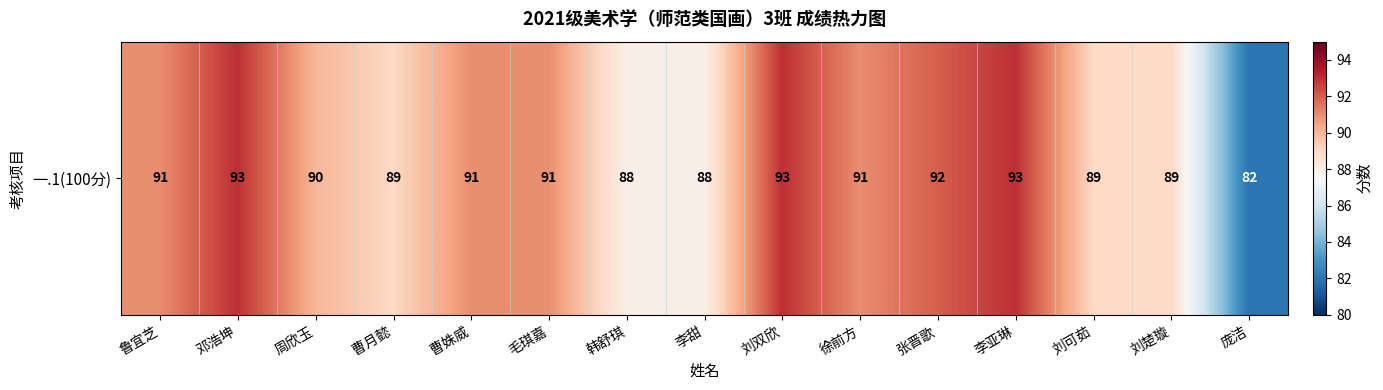

How many distinct data groups are displayed?

1